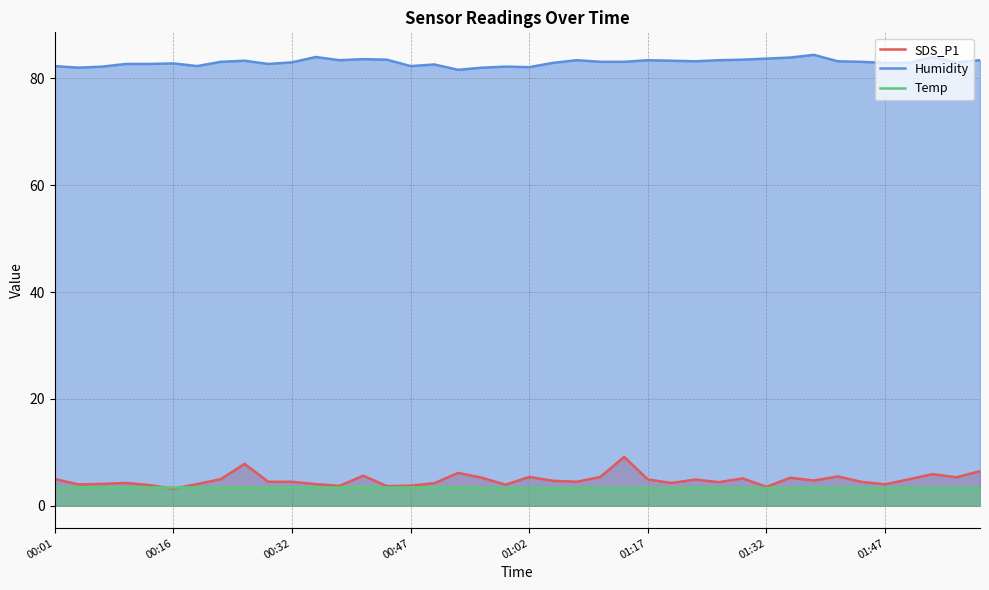

What is the value of the Temp point at the 17th from the left?

3.4